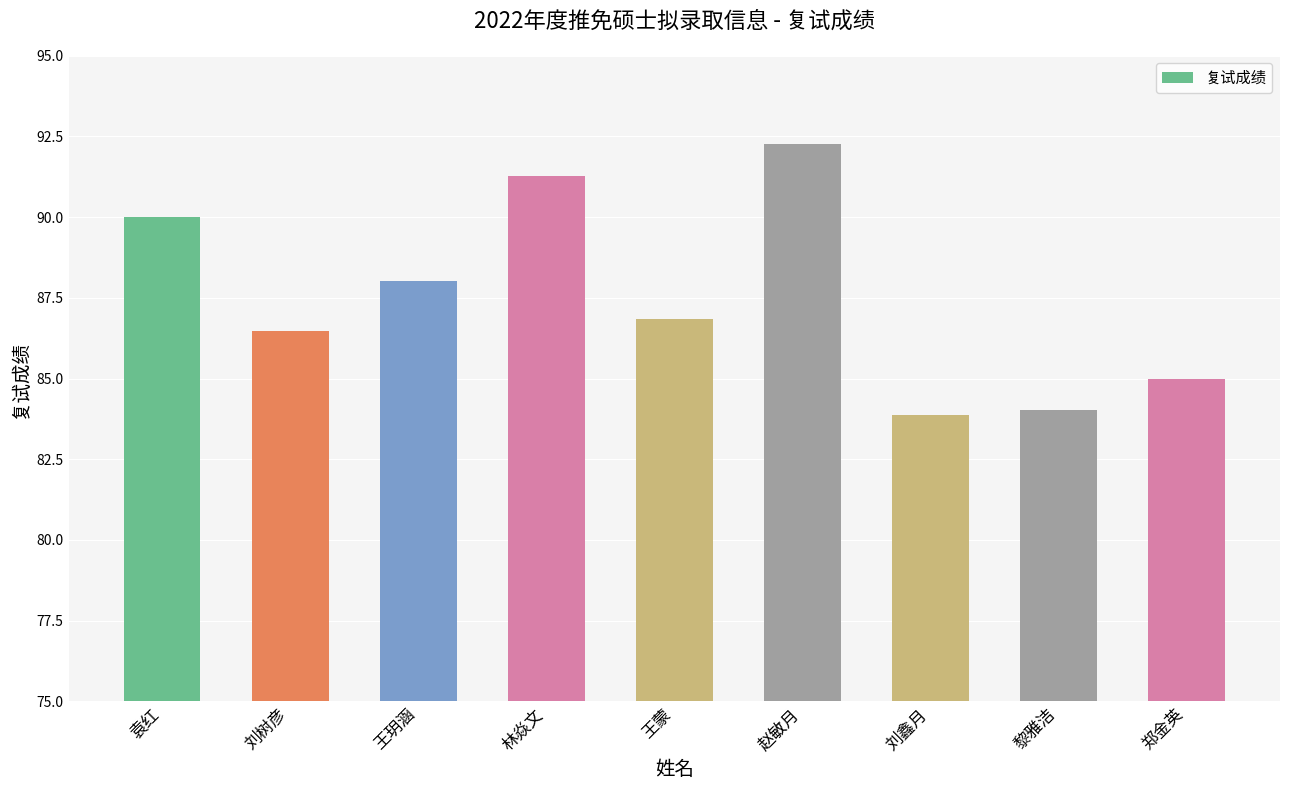

The chart shows a value of 92.3 at 赵敏月. True or false?

True